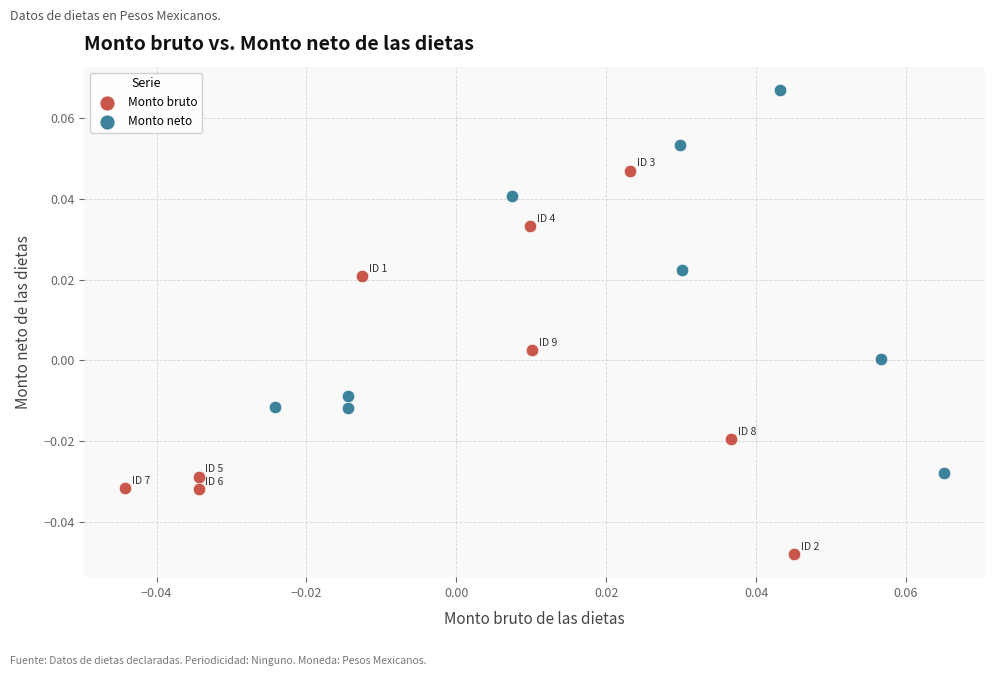

Which series reaches the maximum Y coordinate?

Monto neto